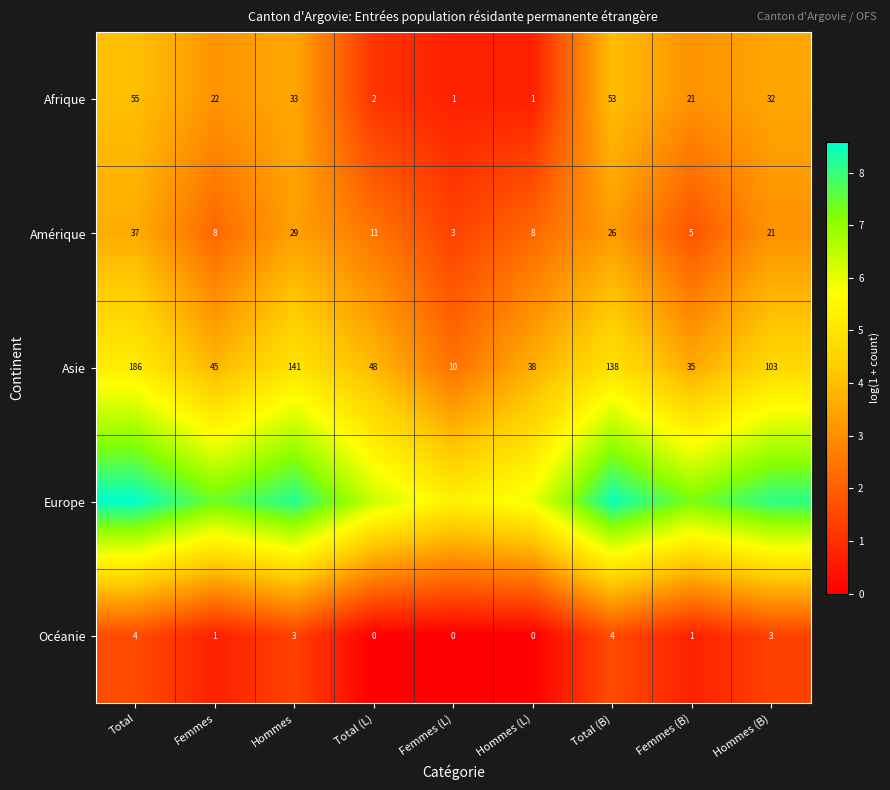

Is the value of Océanie at Total greater than the value of Afrique at Total (B)?

No